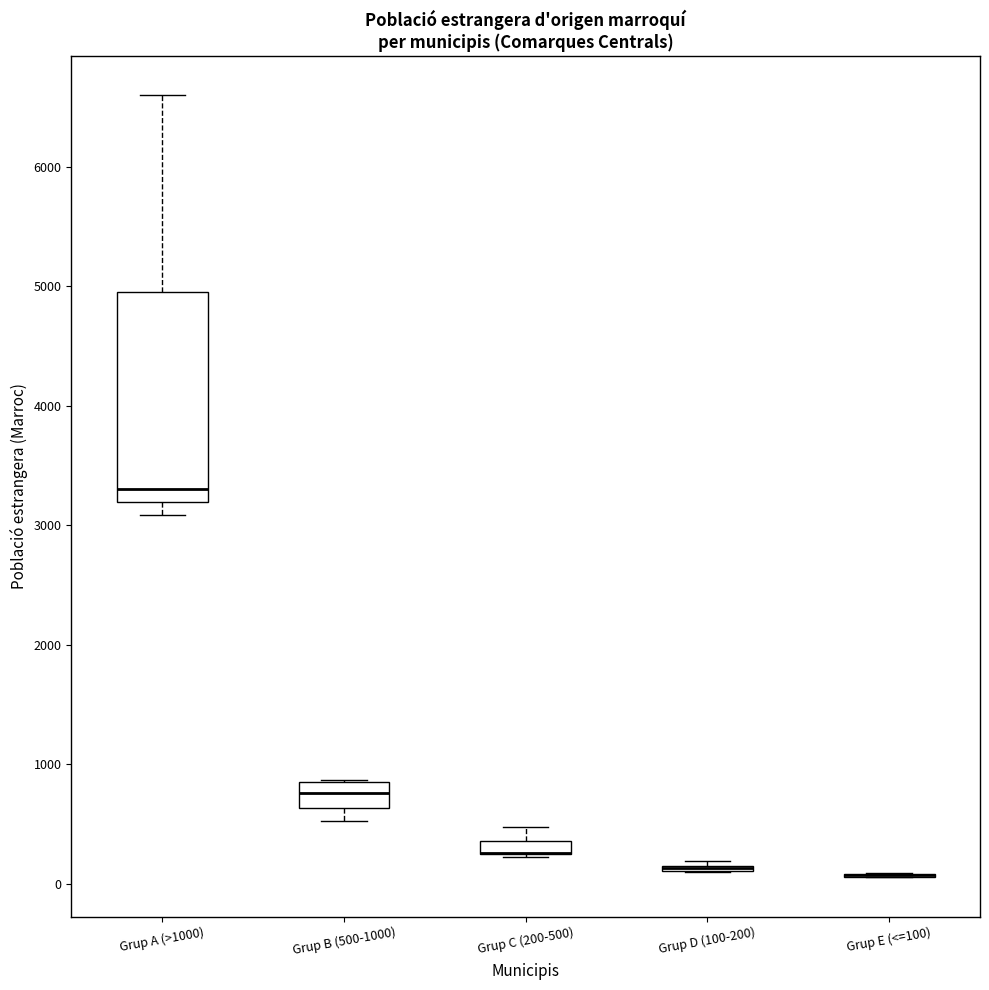

Where is the lower edge of the box for Grup C (200-500) on the y-axis? The values are not printed on the chart, so give them approximately, as read against the axis.

300